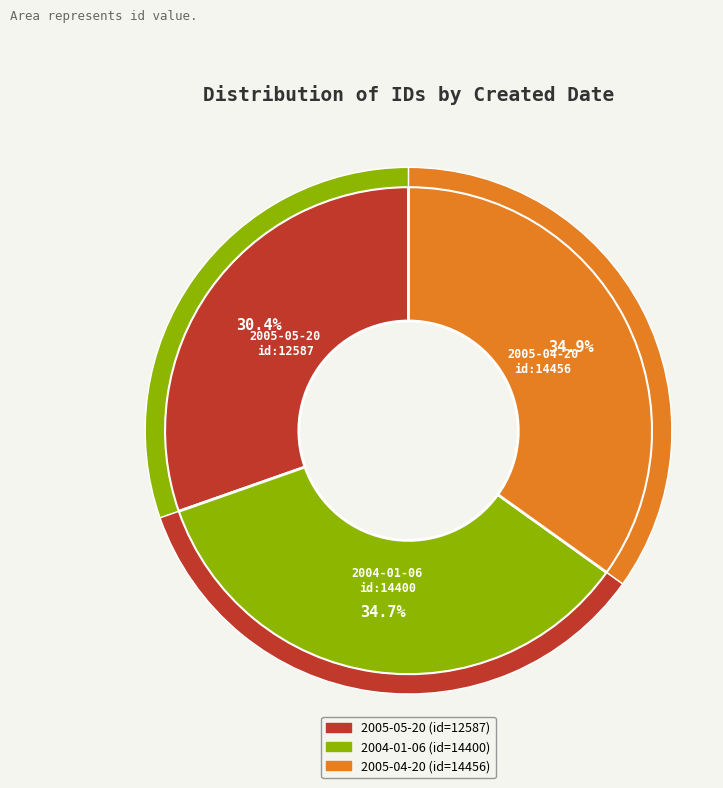

Is it true that 2004-01-06 is 35% of the pie?

True